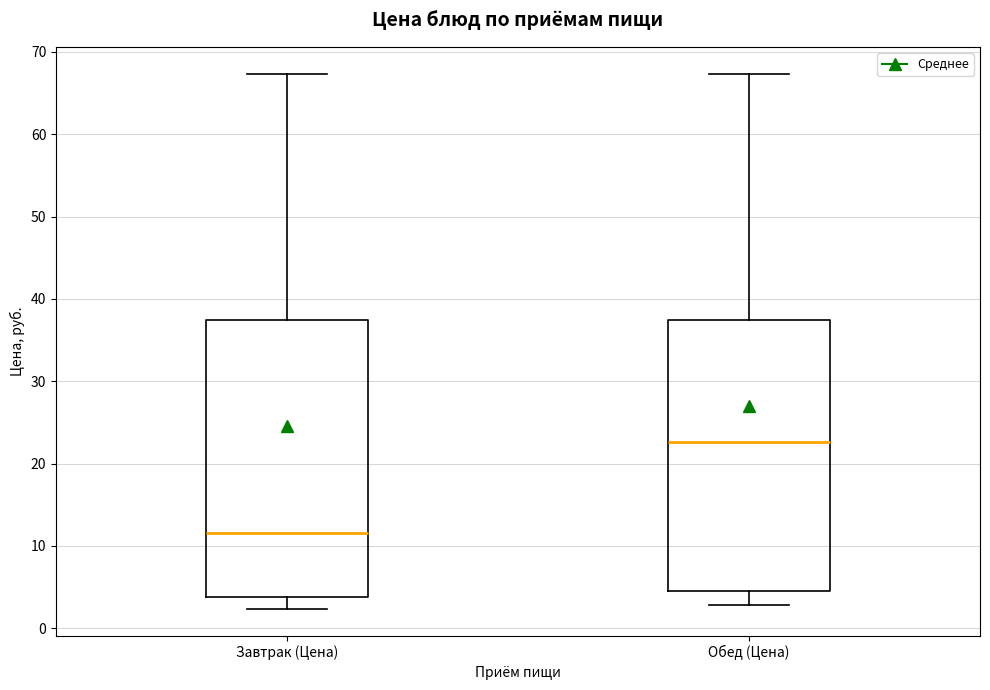

Which box's median line is the lowest?

Завтрак (Цена)